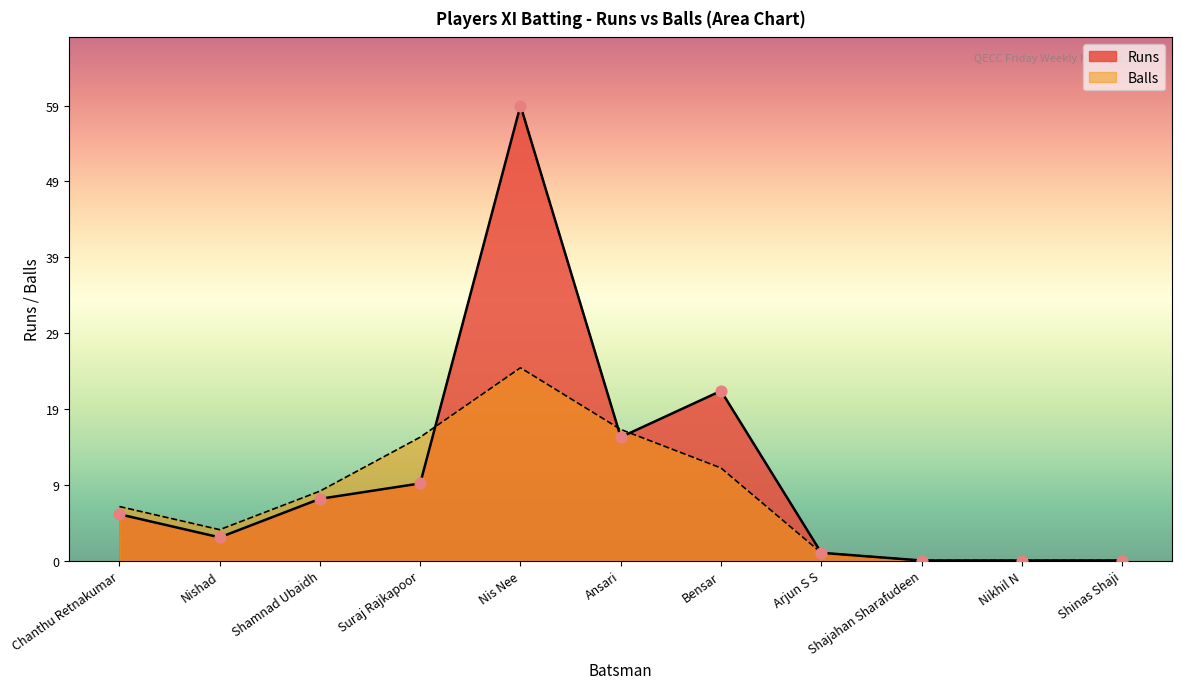

Which has a higher value, Ansari or Bensar?

Bensar